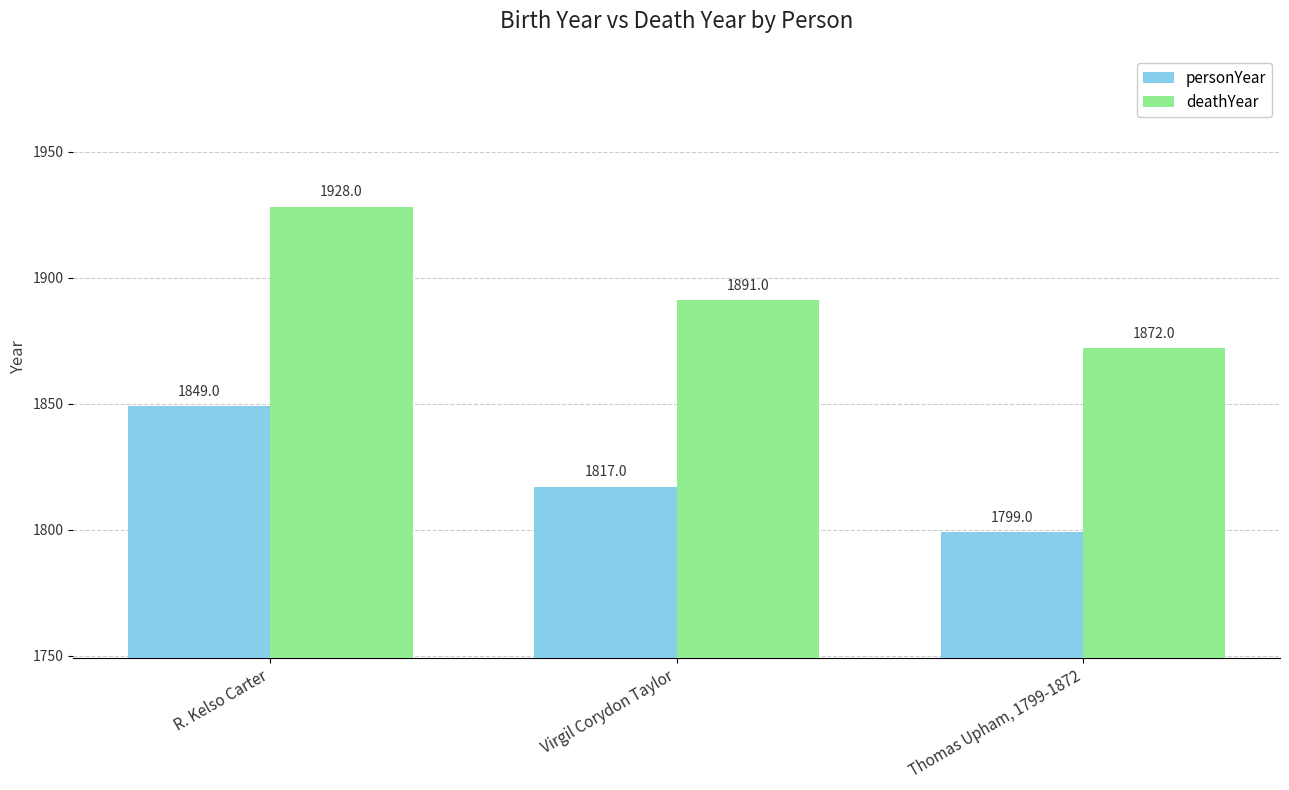

True or false: deathYear has a value of 1891 at Virgil Corydon Taylor.

True